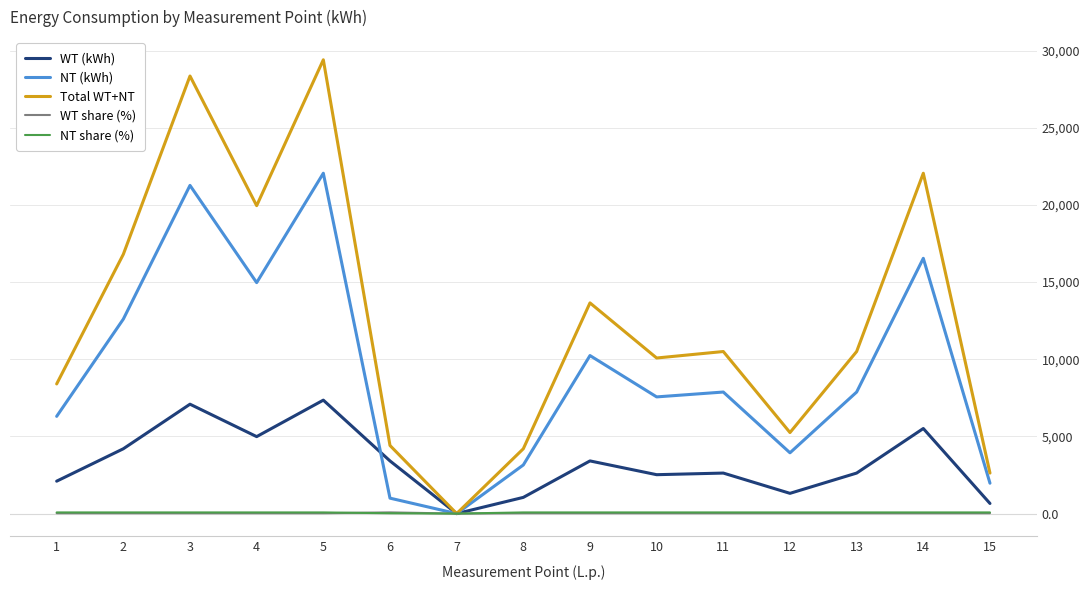

How many lines are shown in the chart?

5